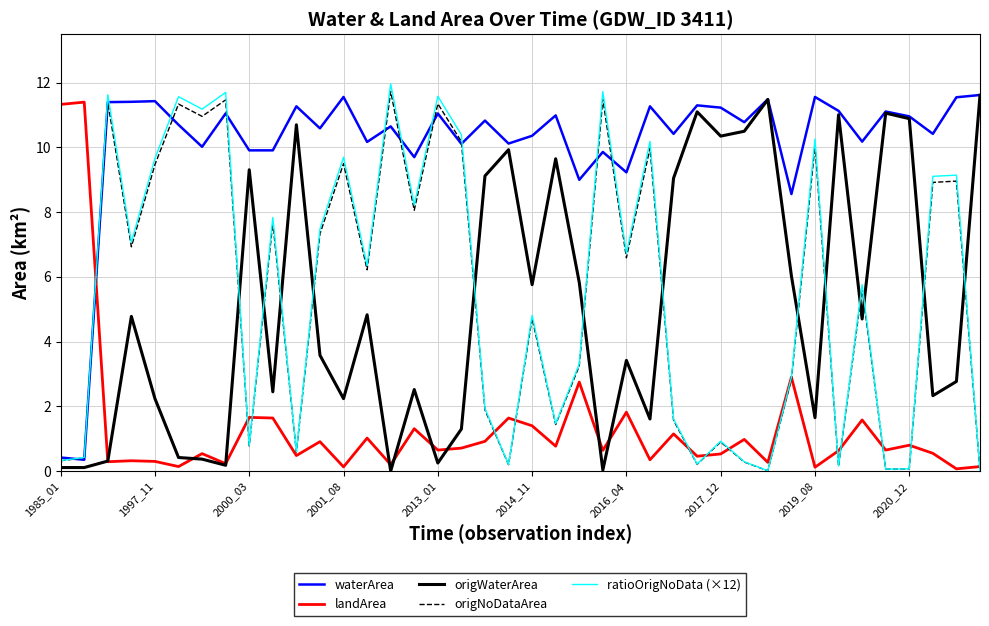

What is the lowest value of the landArea series?

0.1